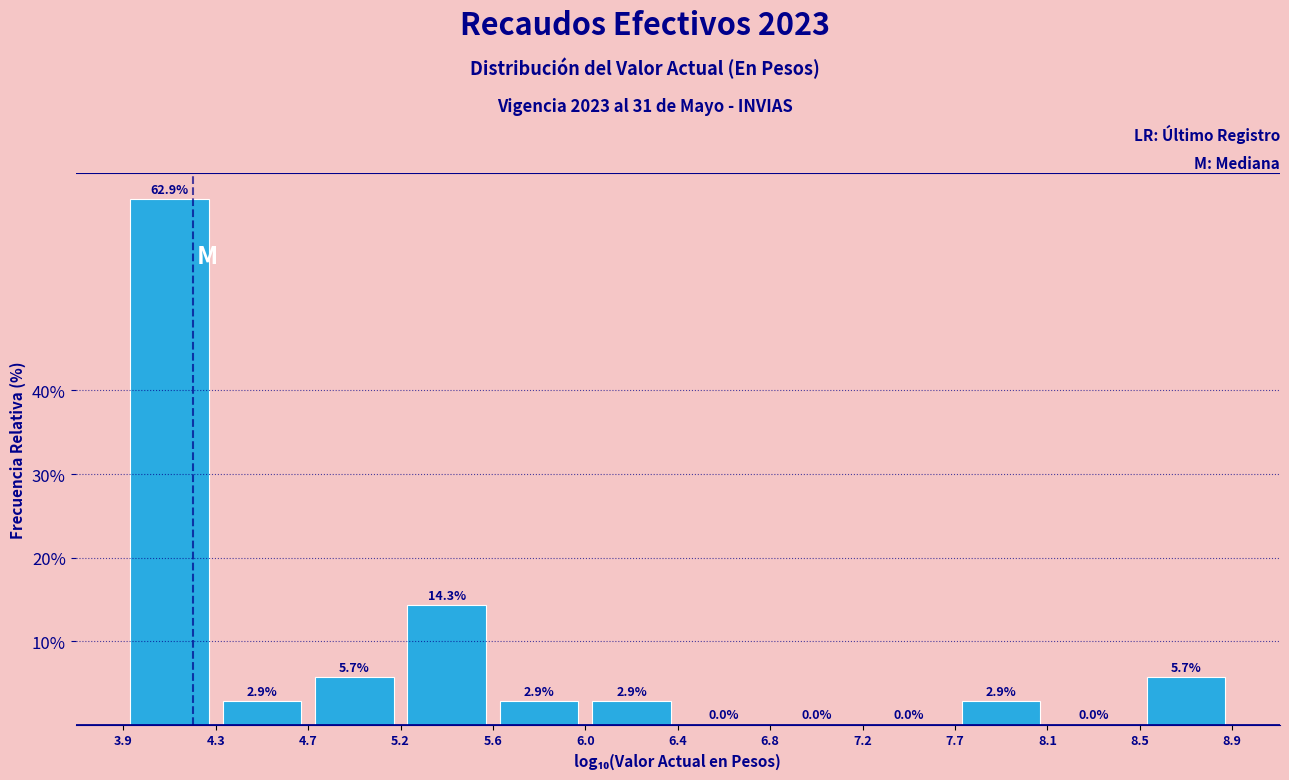

Reading left to right, transcribe this chart: for each bar, give the range it covers on the x-axis and its height.

3.9 to 4.3: 62.9
4.3 to 4.7: 2.9
4.7 to 5.2: 5.7
5.2 to 5.6: 14.3
5.6 to 6.0: 2.9
6.0 to 6.4: 2.9
6.4 to 6.8: 0.0
6.8 to 7.2: 0.0
7.2 to 7.7: 0.0
7.7 to 8.1: 2.9
8.1 to 8.5: 0.0
8.5 to 8.9: 5.7